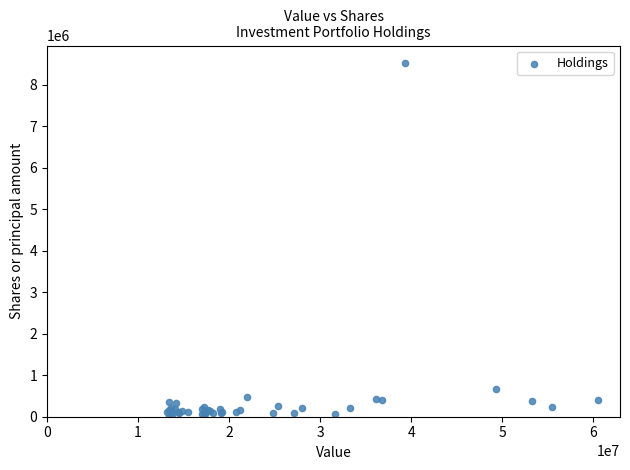

What Y value in the scatter plot is closest to 4267296?

661190